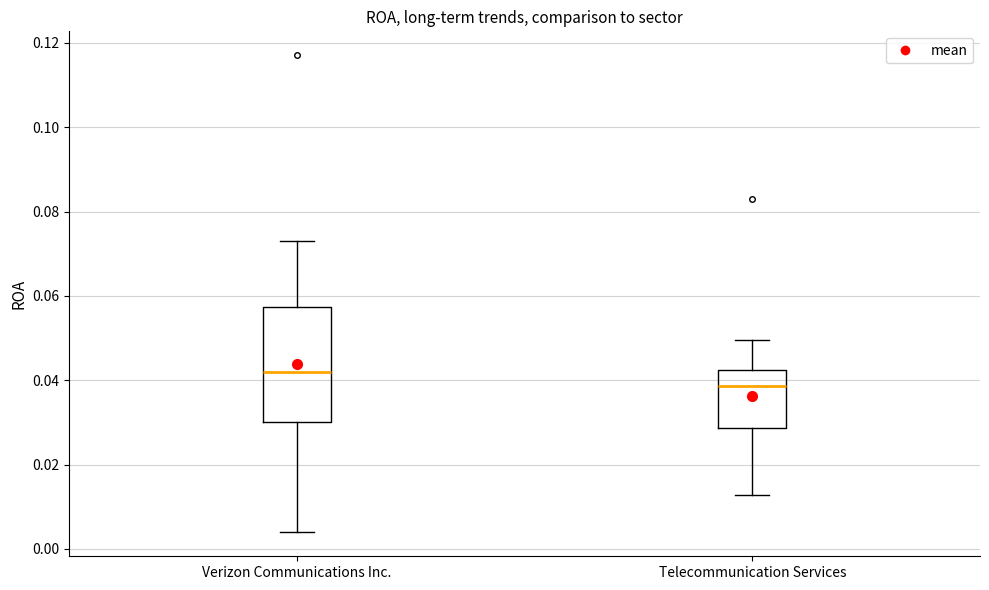

Which box is the tallest, from its lower edge to its upper edge?

Verizon Communications Inc.